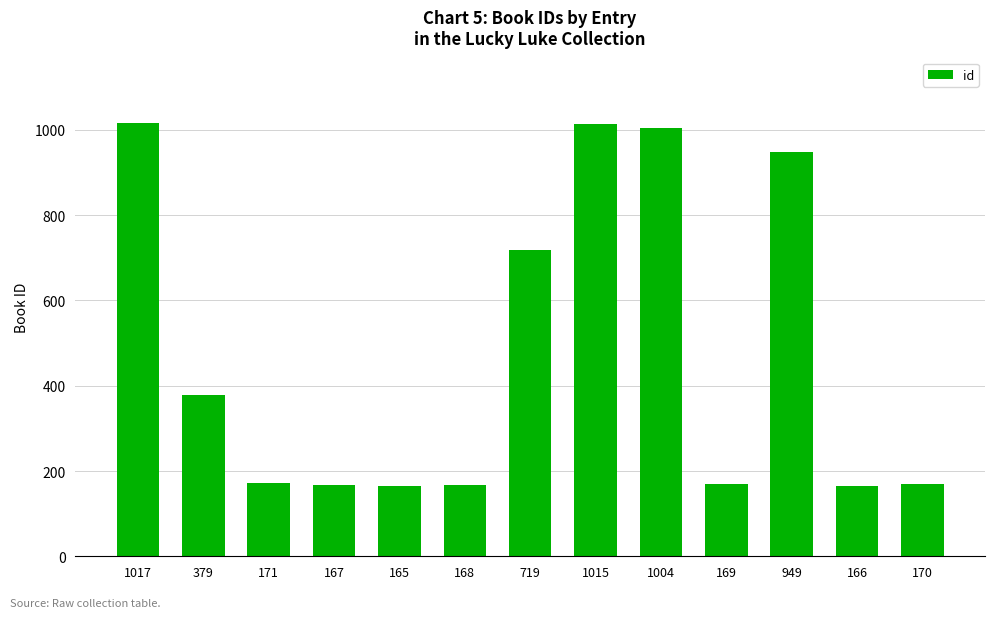

Approximately how many times larger is the value at 166 compared to 167?

1.0